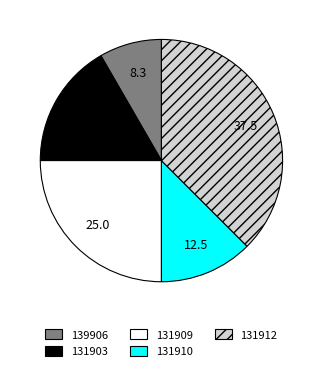

The 139906 slice represents 20% of the pie. True or false?

False